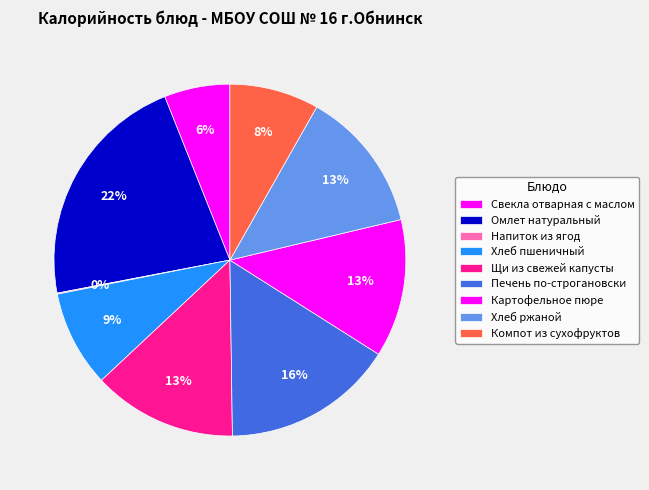

Which category has the biggest portion of the pie?

Омлет натуральный